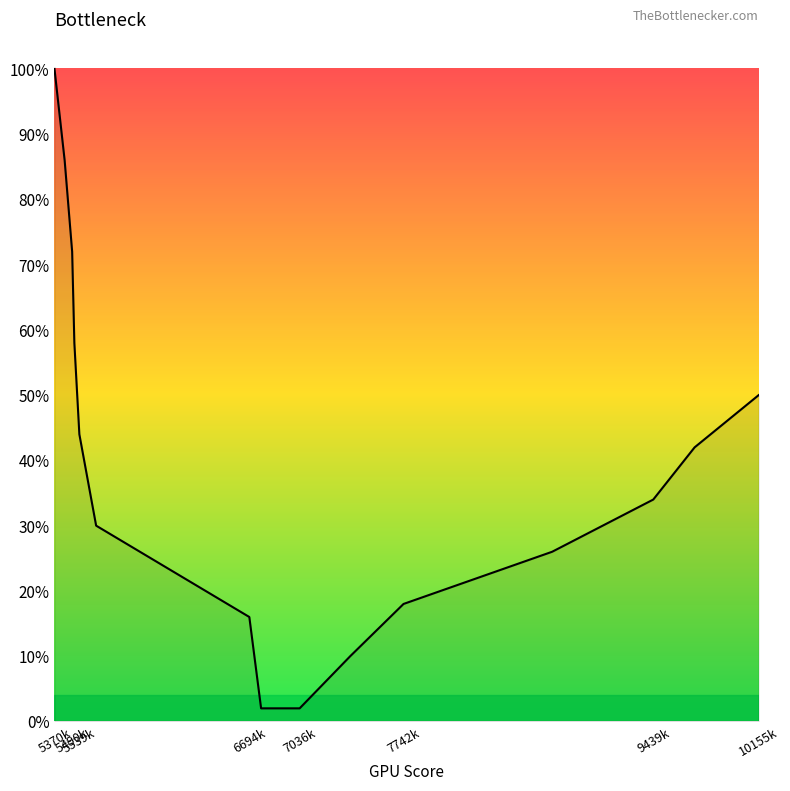

Does the chart display data point markers on the line(s)?

No